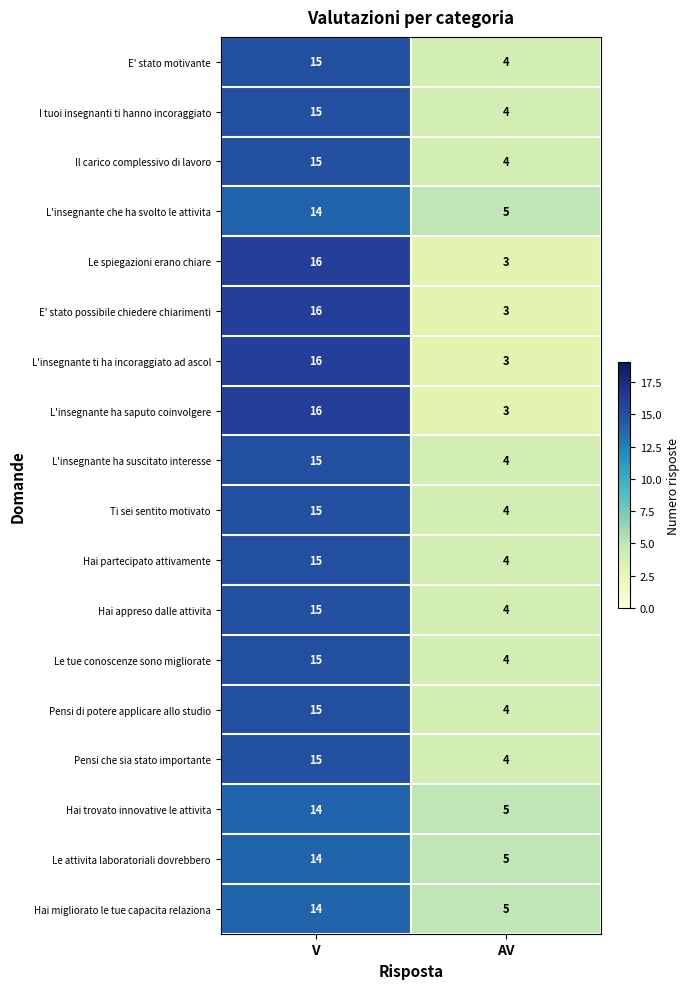

The value of Ti sei sentito motivato at V is 5. True or false?

False